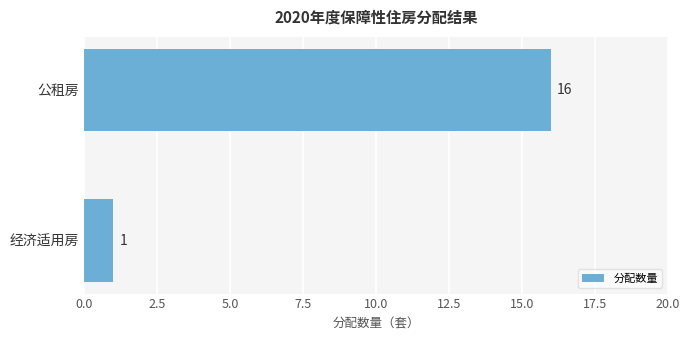

What position from the top is 经济适用房?

2